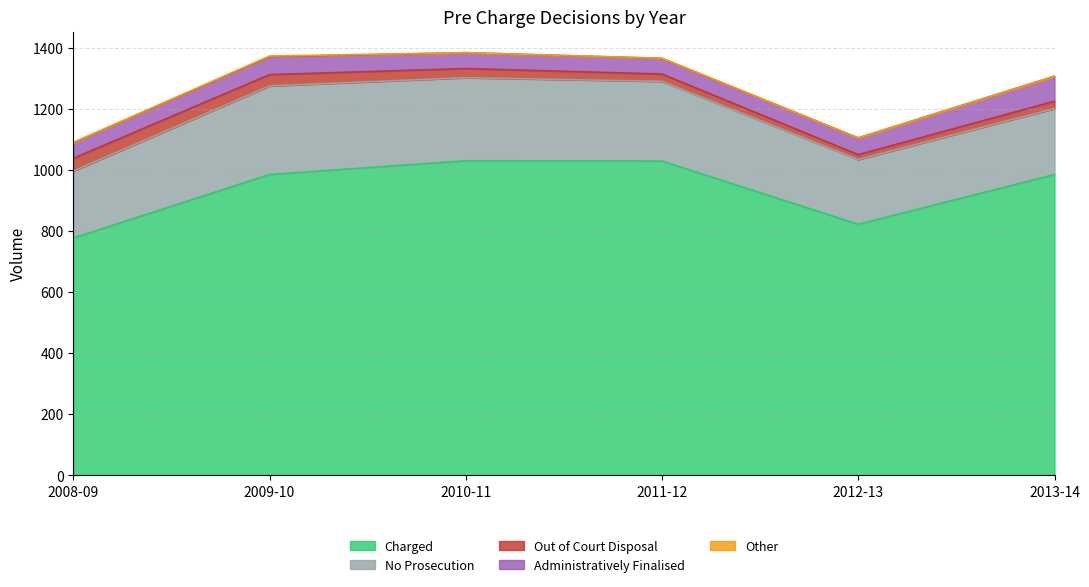

Is it true that Out of Court Disposal equals 24 at 2013-14?

True